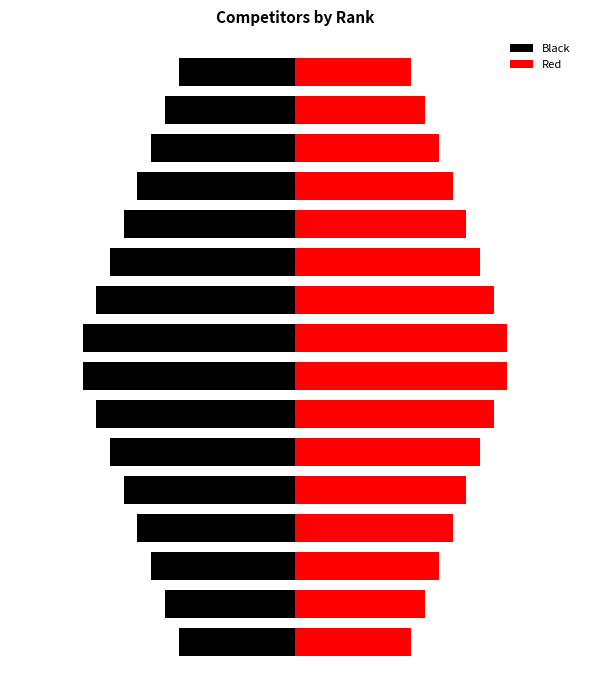

Are the bars horizontal?

Yes